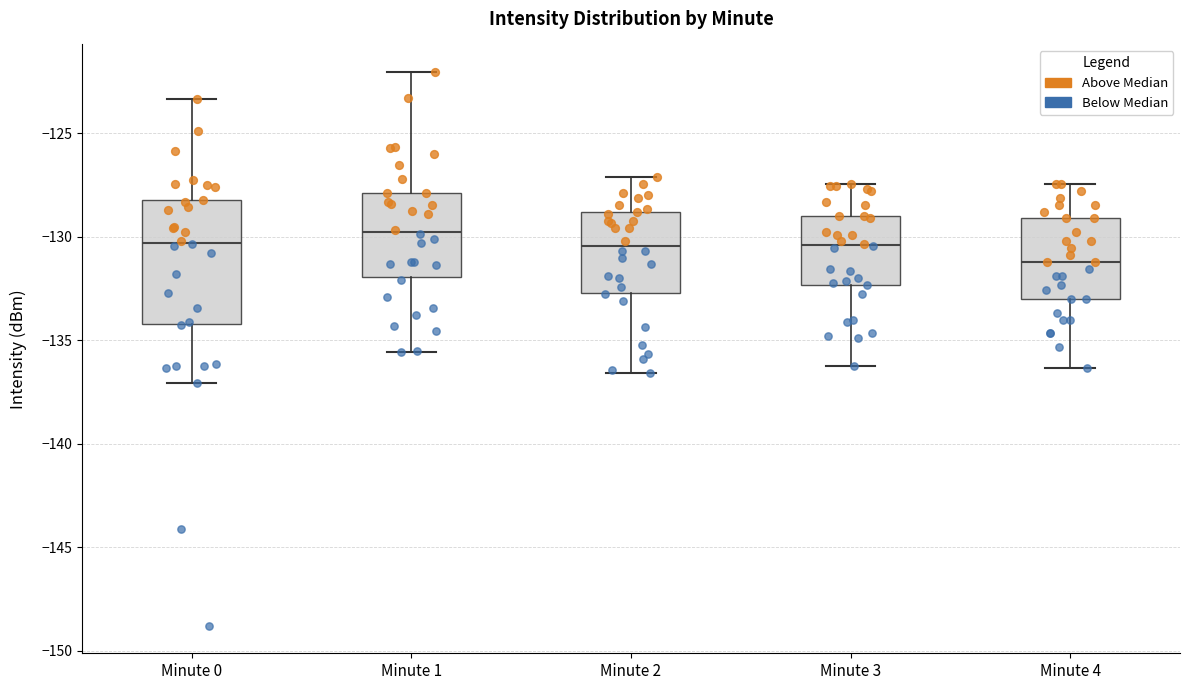

Which box is the tallest, from its lower edge to its upper edge?

Minute 0